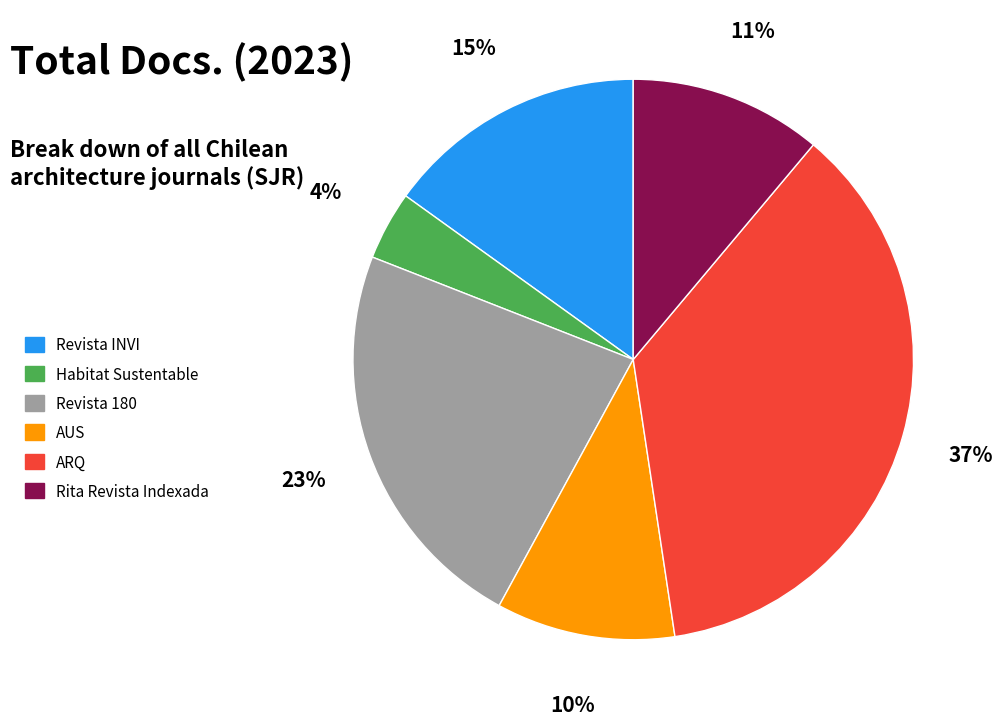

To the nearest percent, what percentage of the pie is ARQ?

37%